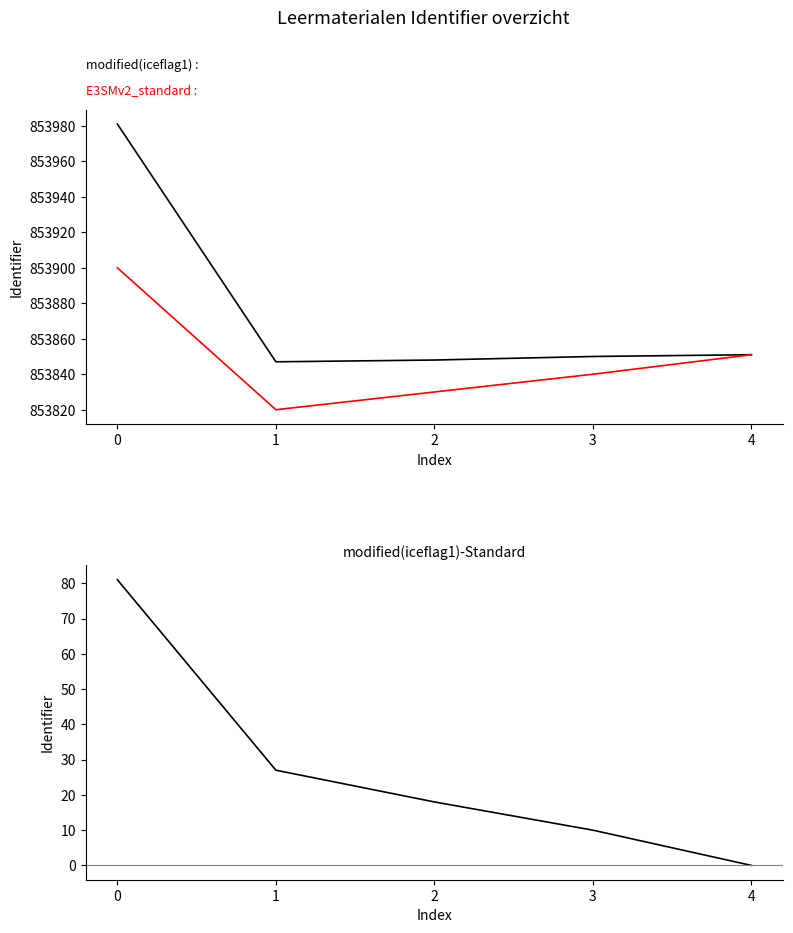

At which label is E3SMv2_standard closest to 853860?

4